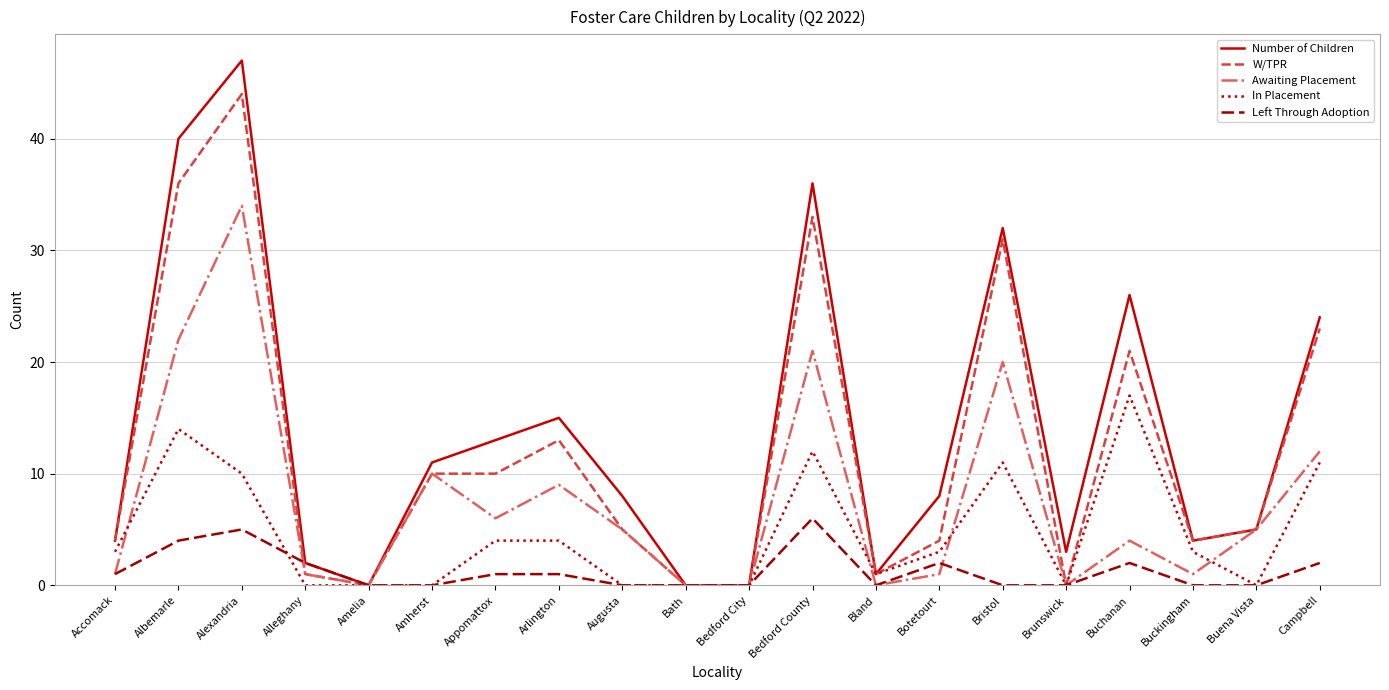

What position from the left is Bristol?

15